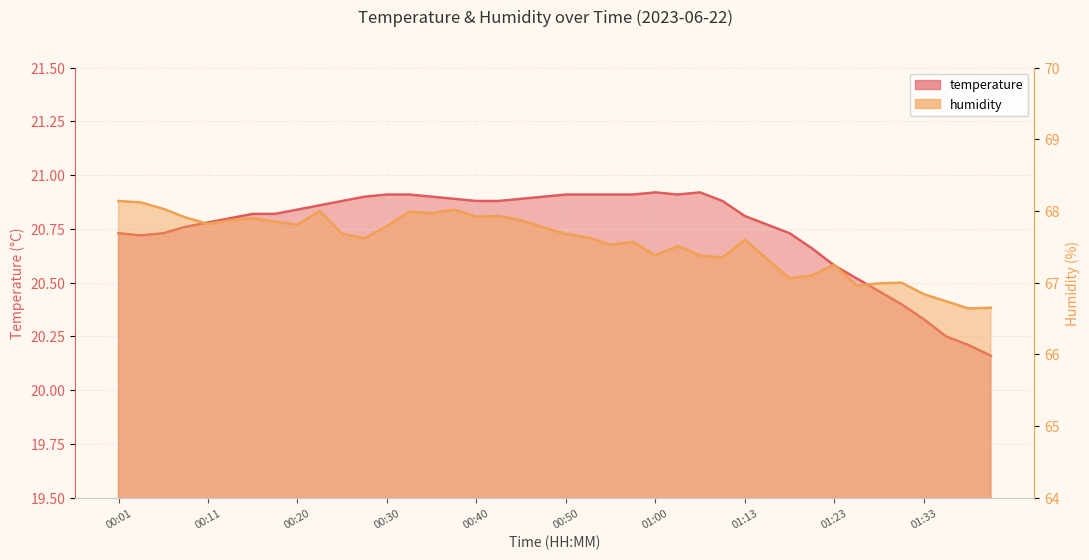

Reading left to right, transcribe all the data shown in this chart.

temperature: 20.7	20.7	20.7	20.8	20.8	20.8	20.8	20.8	20.8	20.9	20.9	20.9	20.9	20.9	20.9	20.9	20.9	20.9	20.9	20.9	20.9	20.9	20.9	20.9	20.9	20.9	20.9	20.9	20.8	20.8	20.7	20.7	20.6	20.5	20.5	20.4	20.3	20.2	20.2	20.2
humidity: 68.1	68.1	68.0	67.9	67.8	67.9	67.9	67.8	67.8	68.0	67.7	67.6	67.8	68.0	68.0	68.0	67.9	67.9	67.9	67.8	67.7	67.6	67.5	67.6	67.4	67.5	67.4	67.3	67.6	67.3	67.1	67.1	67.2	67.0	67.0	67.0	66.8	66.7	66.6	66.7